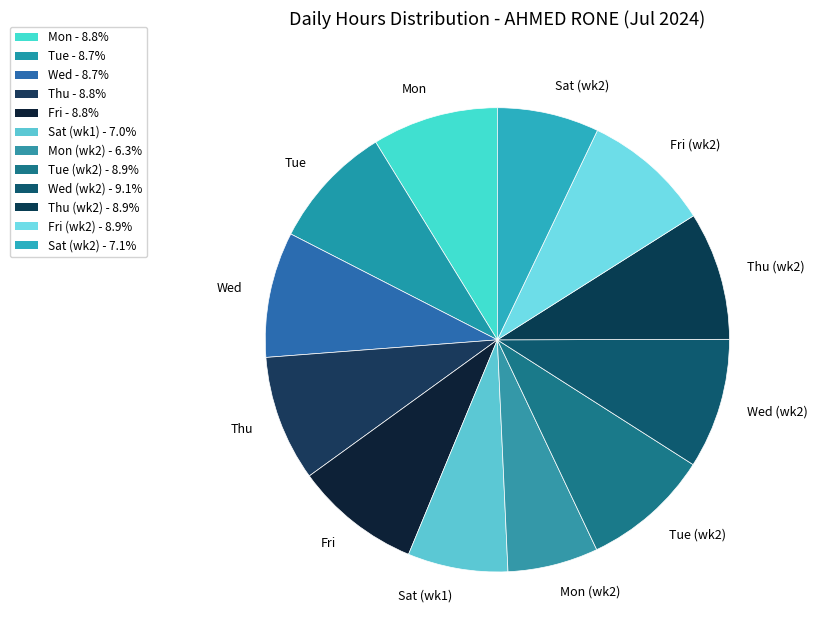

Is the sum of Tue and Fri greater than half?

No